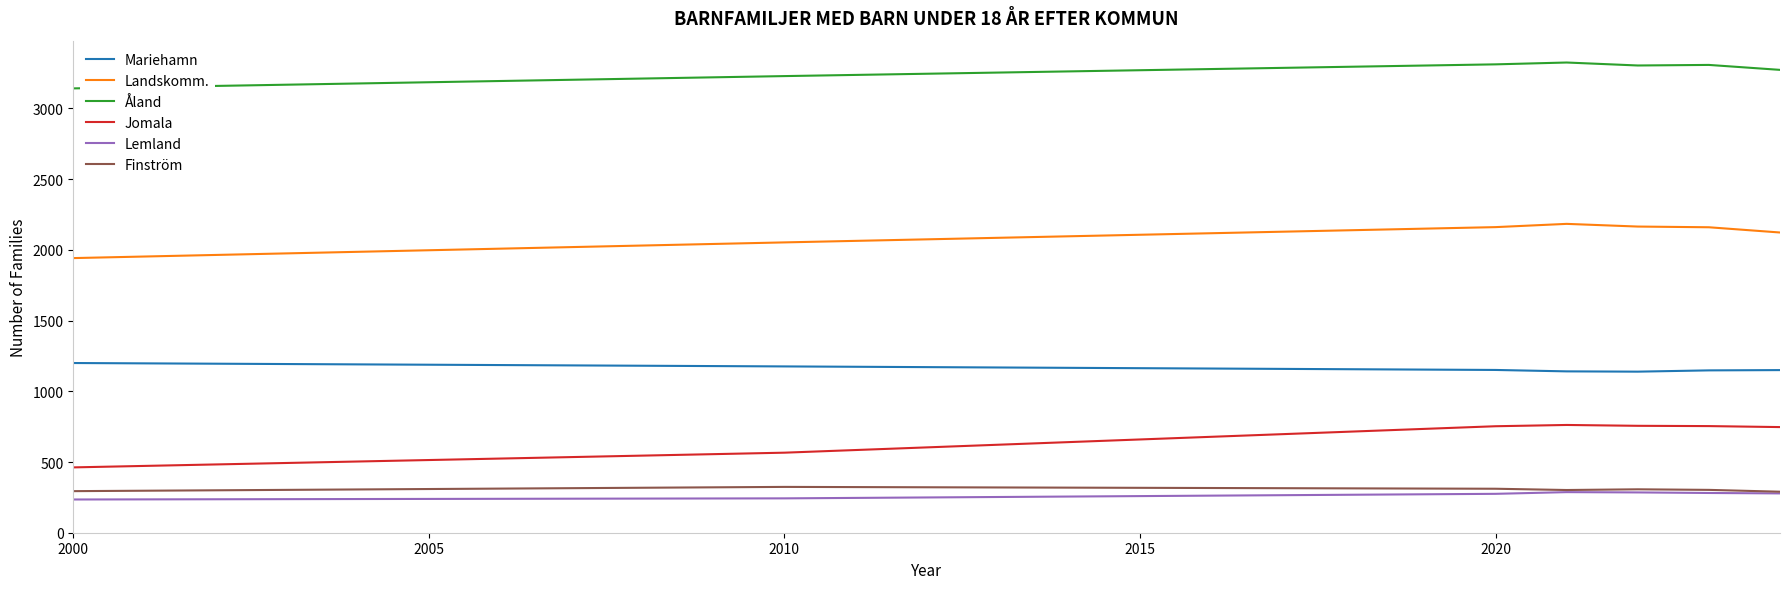

True or false: Lemland and Landskomm. intersect in this chart.

False